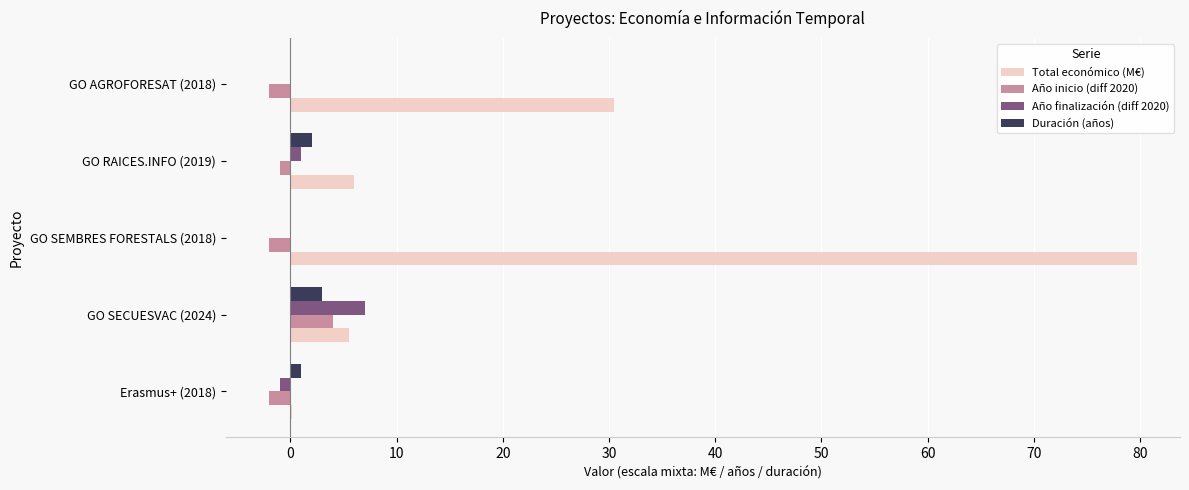

What is the sum of all Total económico (M€) values?

121.8